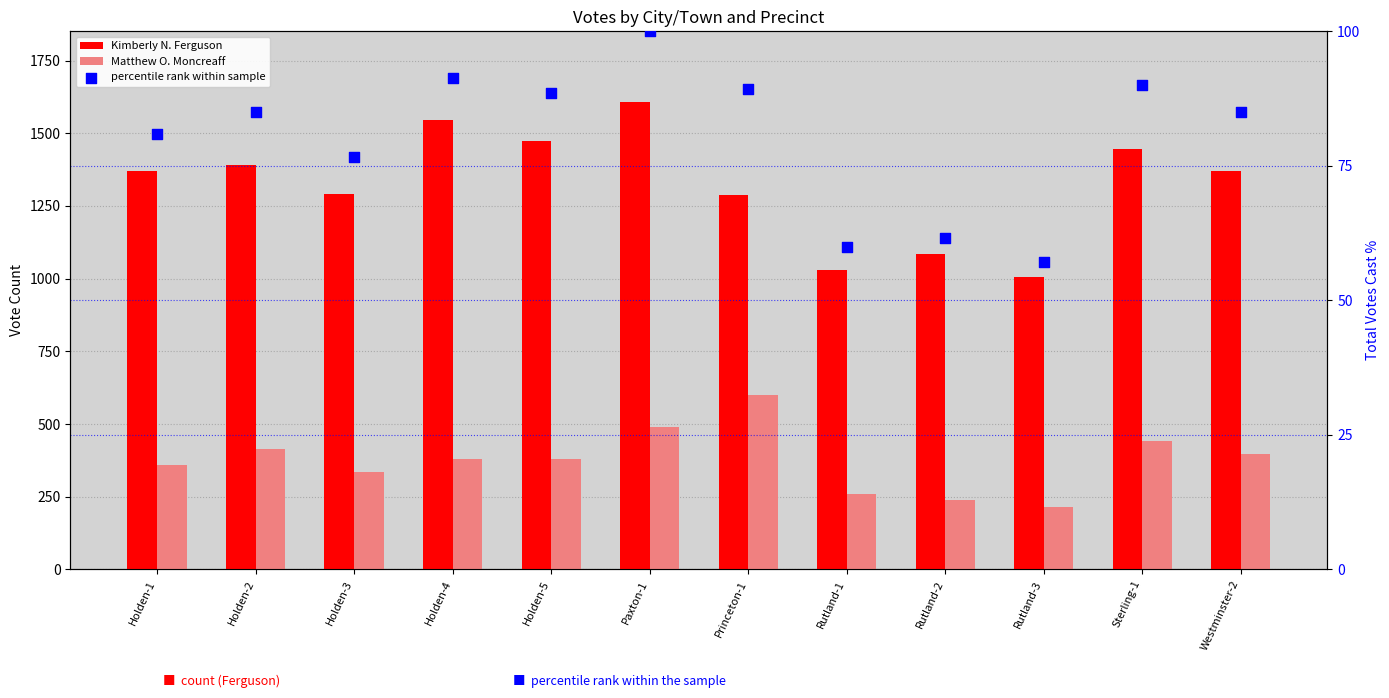

What is the total value across all series at Holden-3?

1703.7